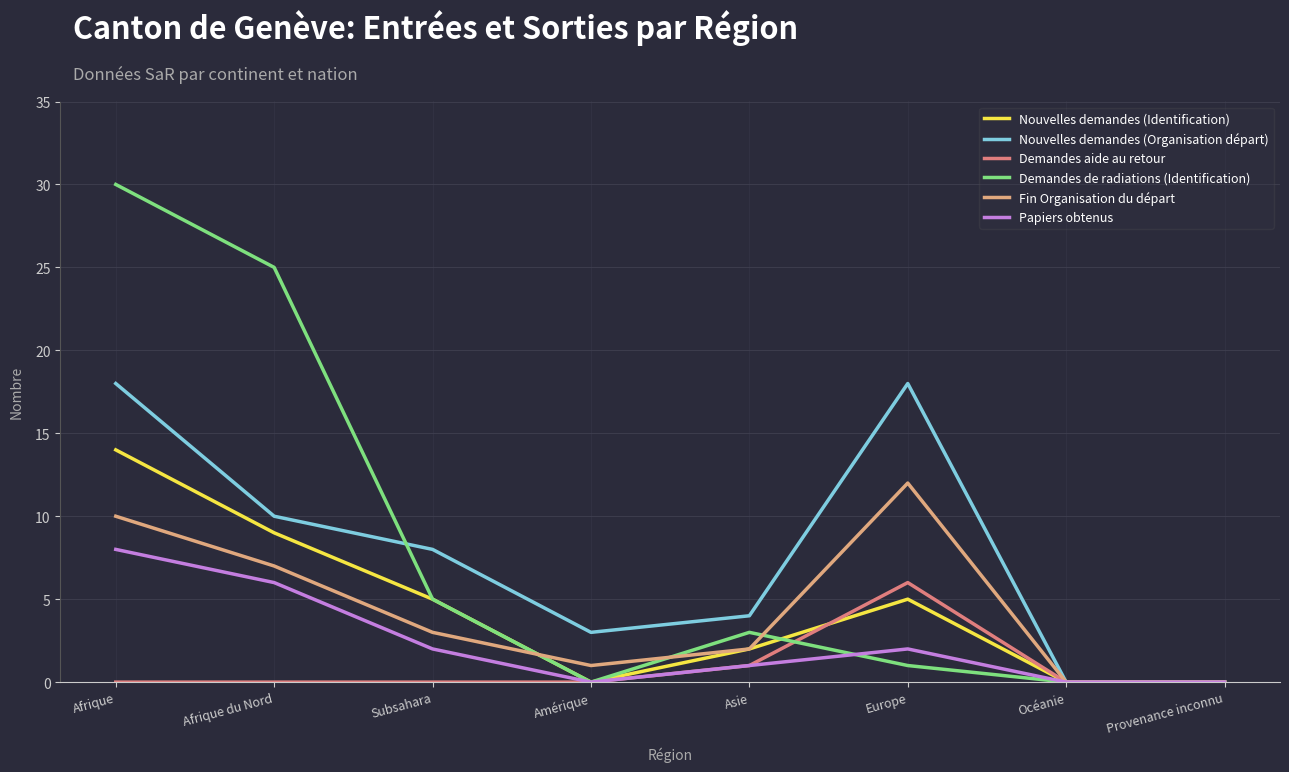

Reading left to right, what are all the values shown in this chart?

Nouvelles demandes (Identification): Afrique=14	Afrique du Nord=9	Subsahara=5	Amérique=0	Asie=2	Europe=5	Océanie=0	Provenance inconnu=0
Nouvelles demandes (Organisation départ): Afrique=18	Afrique du Nord=10	Subsahara=8	Amérique=3	Asie=4	Europe=18	Océanie=0	Provenance inconnu=0
Demandes aide au retour: Afrique=0	Afrique du Nord=0	Subsahara=0	Amérique=0	Asie=1	Europe=6	Océanie=0	Provenance inconnu=0
Demandes de radiations (Identification): Afrique=30	Afrique du Nord=25	Subsahara=5	Amérique=0	Asie=3	Europe=1	Océanie=0	Provenance inconnu=0
Fin Organisation du départ: Afrique=10	Afrique du Nord=7	Subsahara=3	Amérique=1	Asie=2	Europe=12	Océanie=0	Provenance inconnu=0
Papiers obtenus: Afrique=8	Afrique du Nord=6	Subsahara=2	Amérique=0	Asie=1	Europe=2	Océanie=0	Provenance inconnu=0